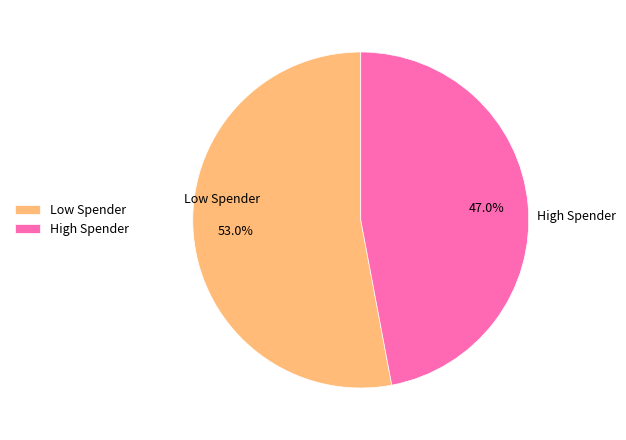

Do High Spender and Low Spender together represent more than half of the pie?

Yes